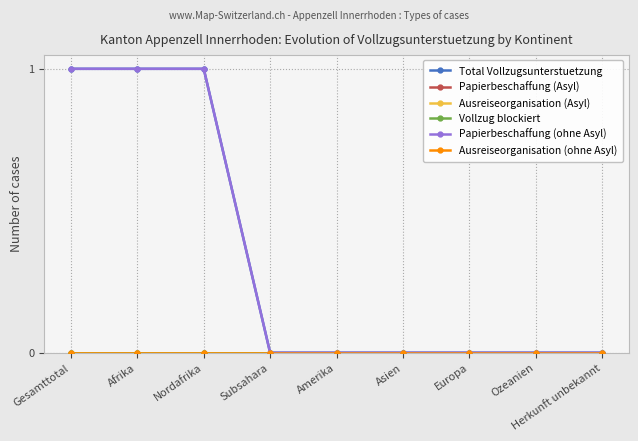

Is the value of Vollzug blockiert at Asien greater than the value of Total Vollzugsunterstuetzung at Herkunft unbekannt?

No